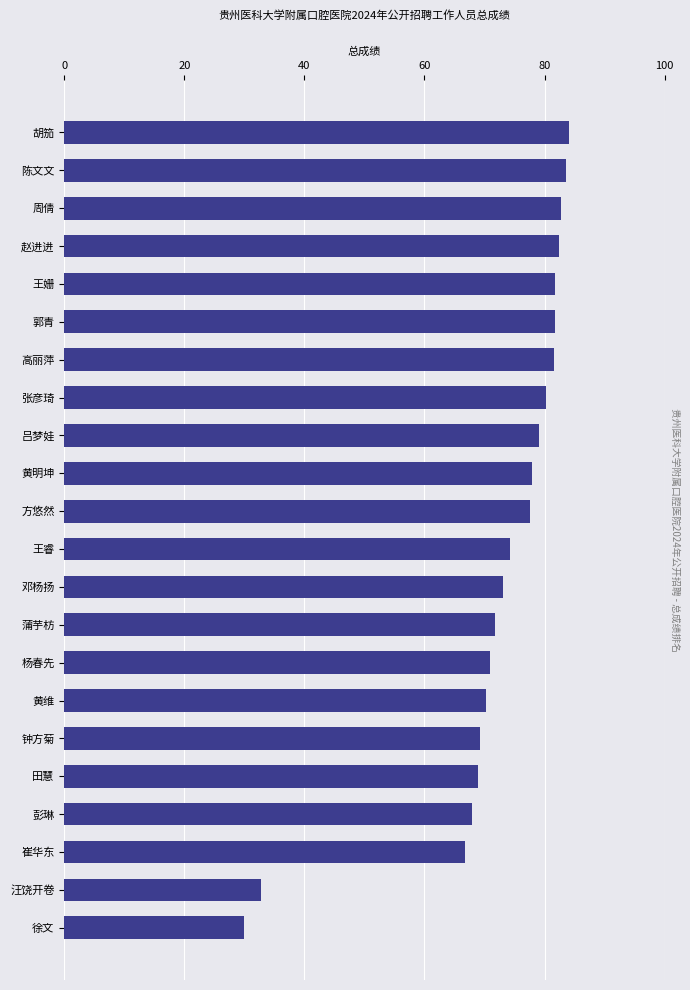

Between 高丽萍 and 崔华东, which is larger?

高丽萍